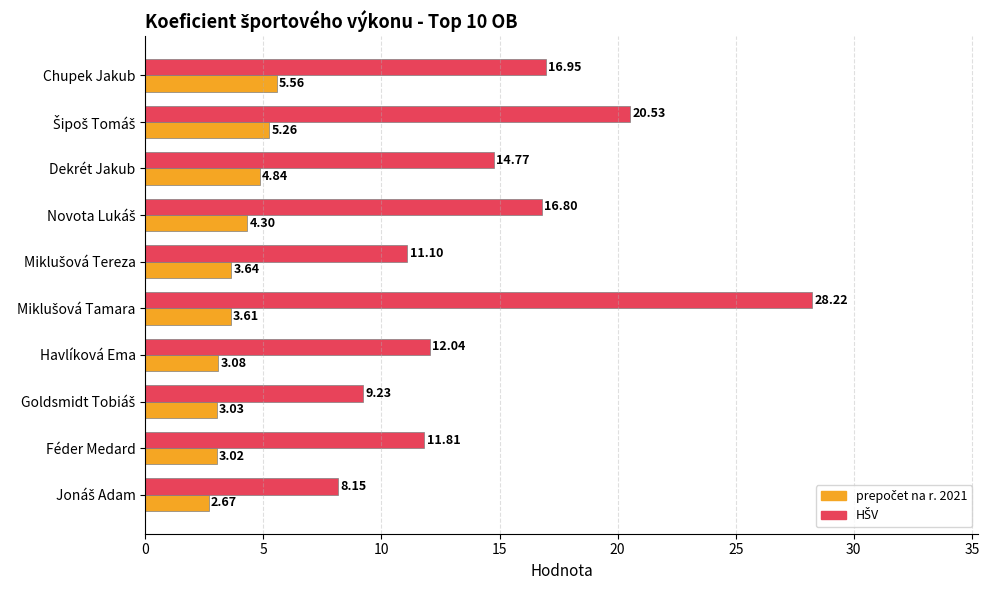

What is the spread (max minus min) of values at Féder Medard?

8.8